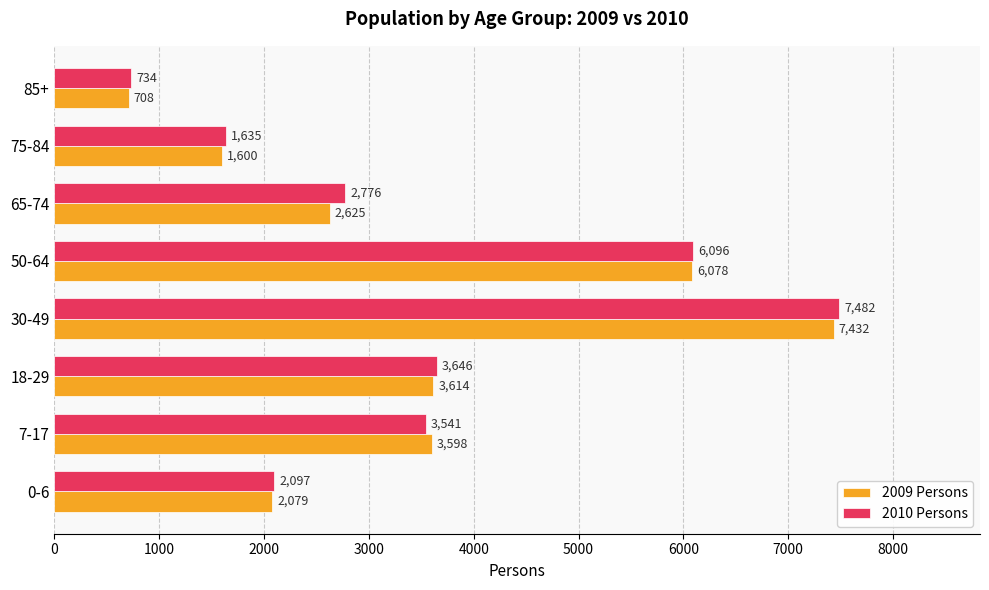

Rank the categories by 2009 Persons value from lowest to highest.

85+, 75-84, 0-6, 65-74, 7-17, 18-29, 50-64, 30-49